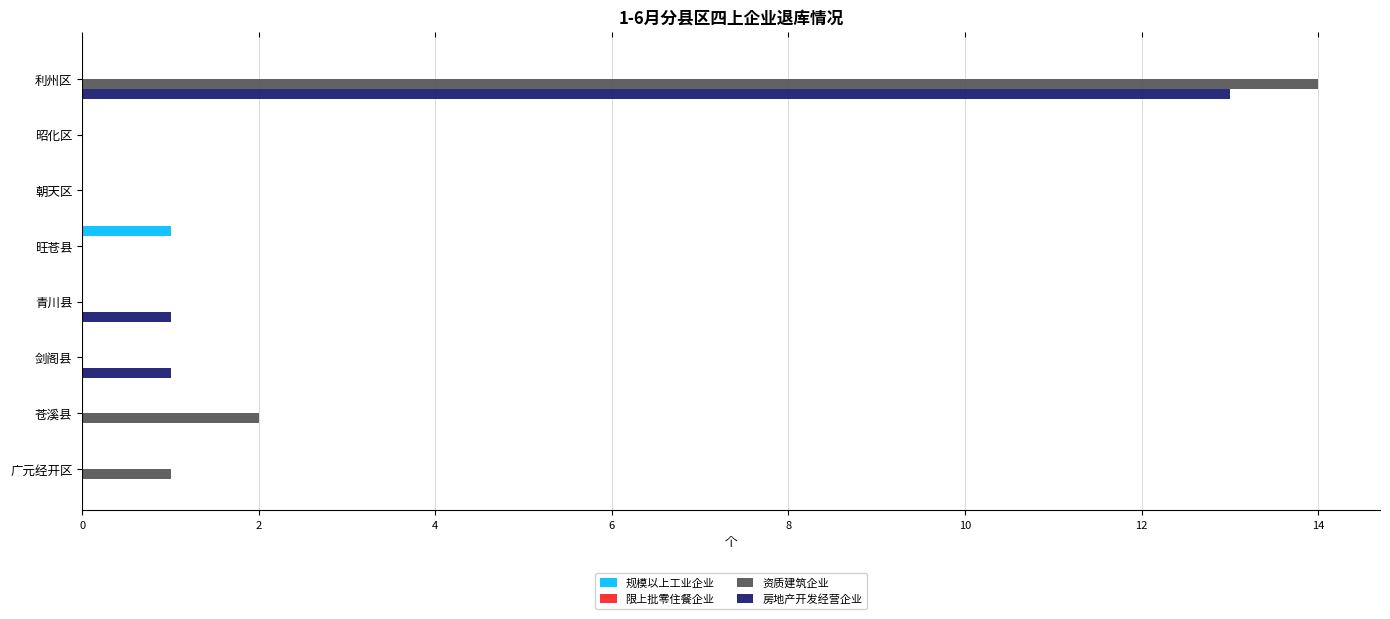

Which label corresponds to the largest value in the chart?

利州区